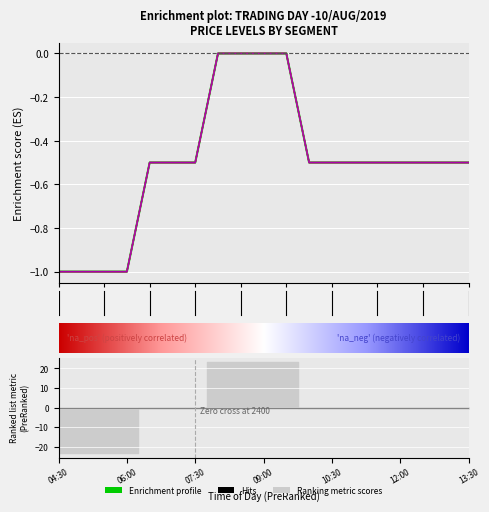

Does the chart display data point markers on the line(s)?

No